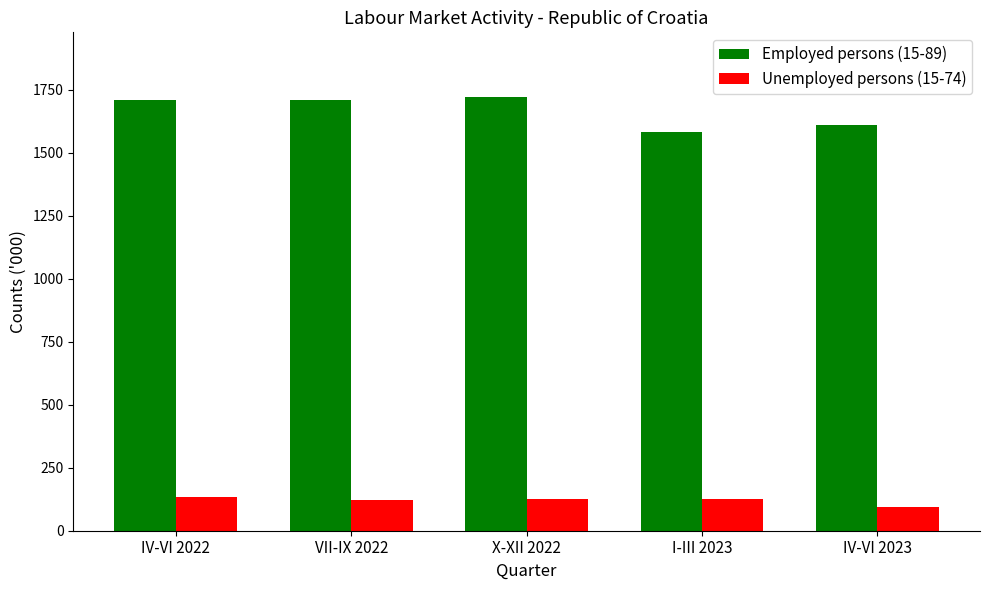

What is the minimum value shown in the chart?

95